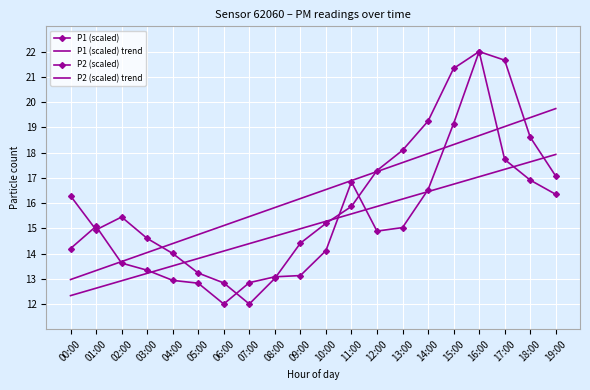

What is the difference between the second highest and minimum values in the P2 (scaled) series?

7.1